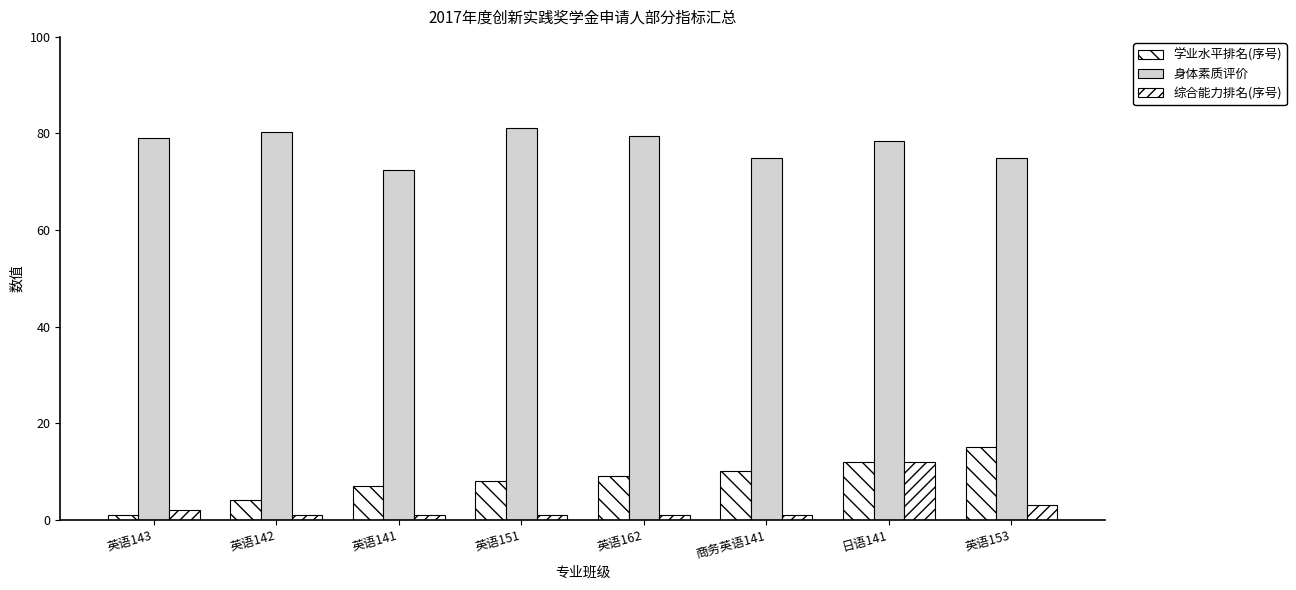

At how many categories does at least one series exceed 39?

8